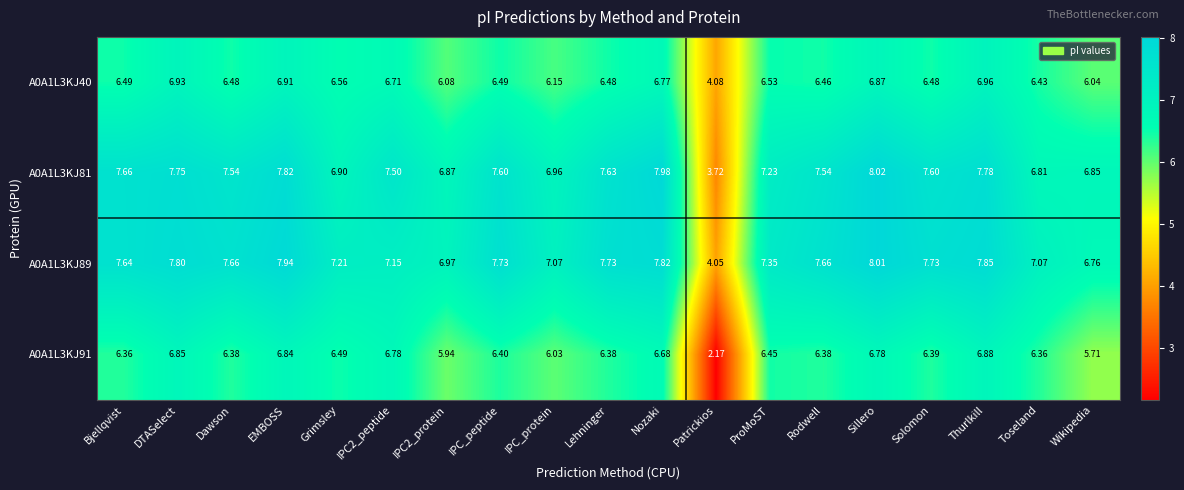

At which label is A0A1L3KJ81 closest to 5?

Patrickios